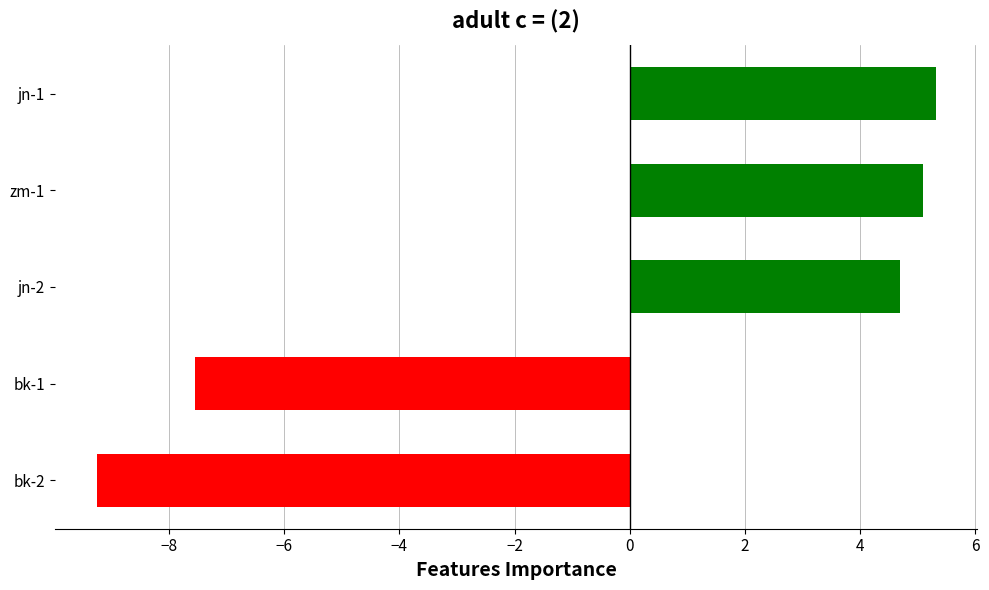

What is the change in value from bk-2 to jn-1?

+14.6